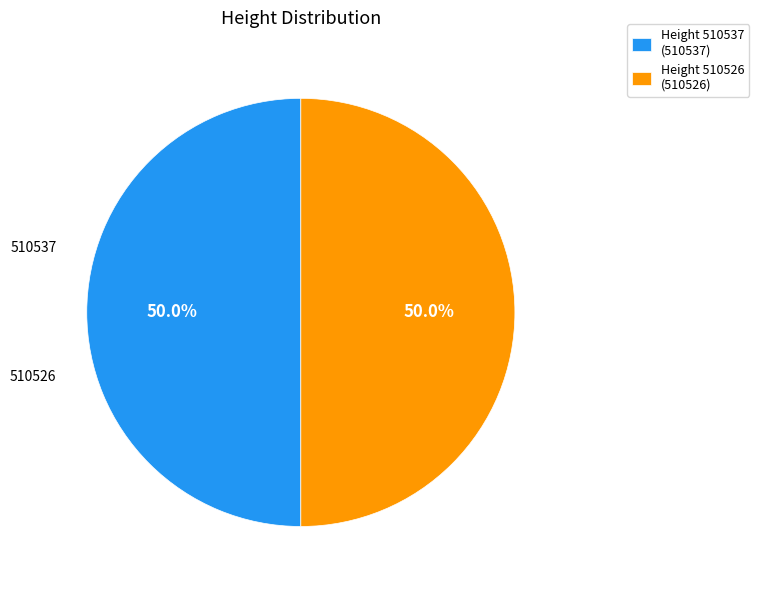

To the nearest percent, what portion does 510526 represent?

50%